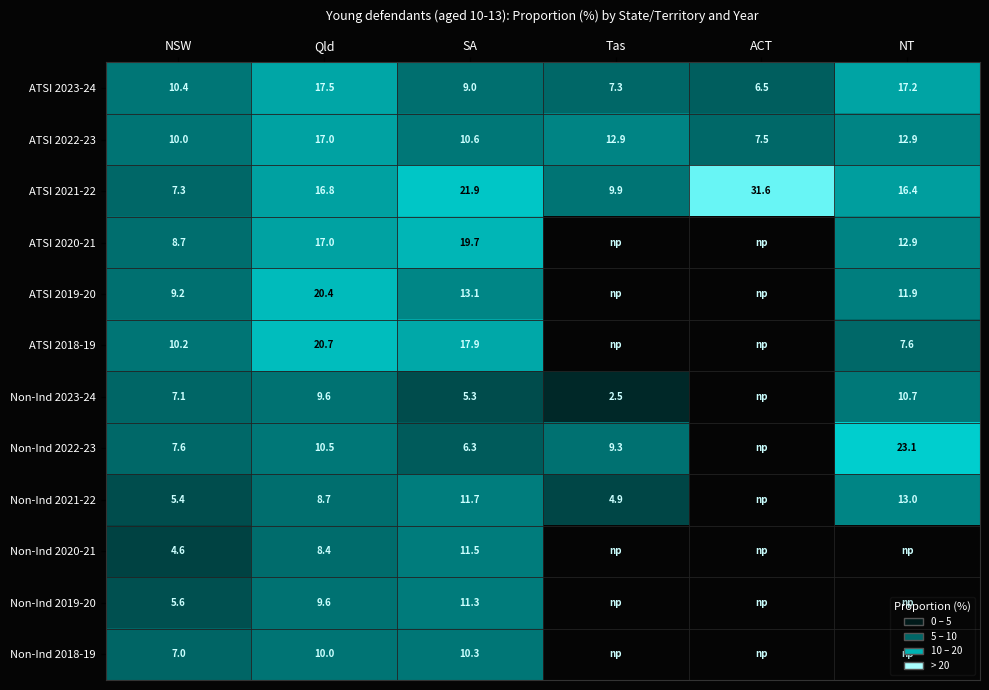

At NSW, list the series in order from largest to smallest.

ATSI 2023-24, ATSI 2018-19, ATSI 2022-23, ATSI 2019-20, ATSI 2020-21, Non-Ind 2022-23, ATSI 2021-22, Non-Ind 2023-24, Non-Ind 2018-19, Non-Ind 2019-20, Non-Ind 2021-22, Non-Ind 2020-21